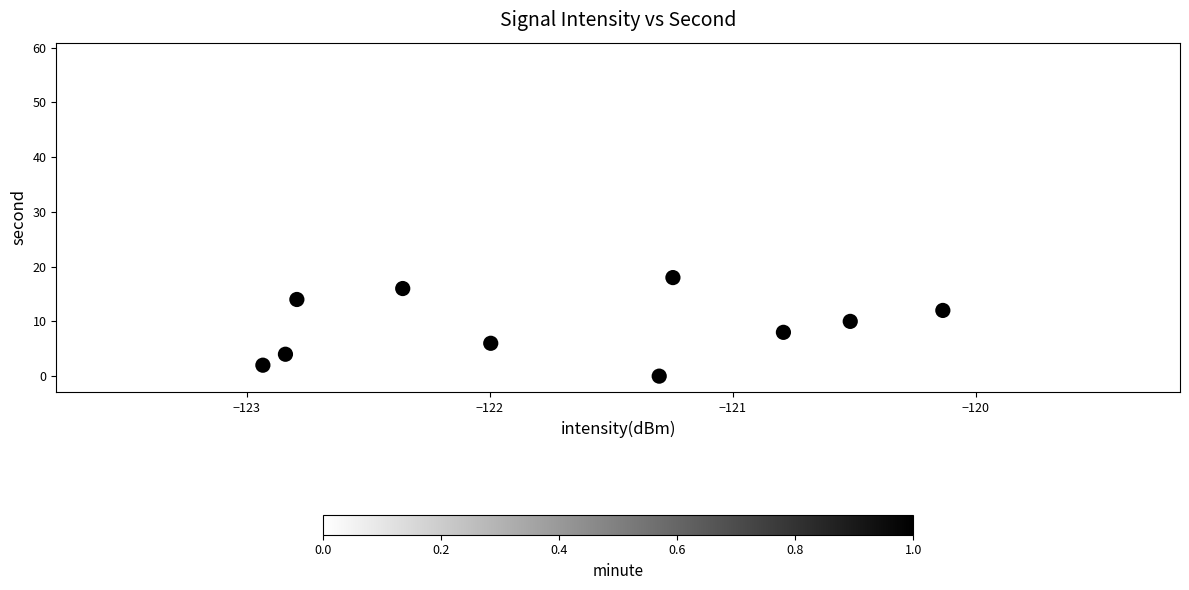

What is the range of Y values (max minus min)?

58